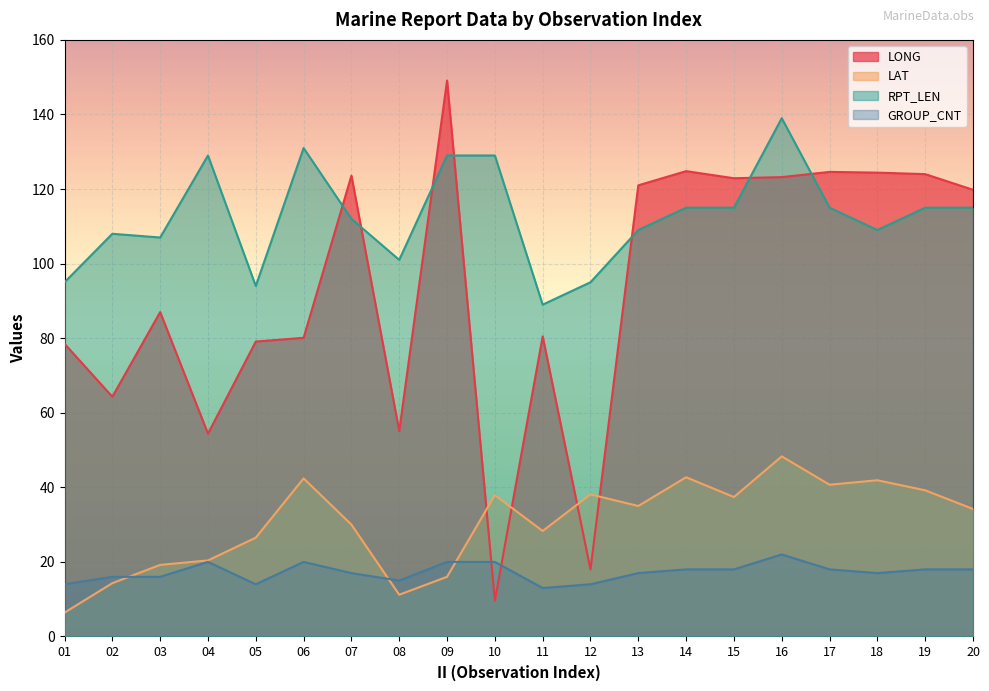

The GROUP_CNT series shows 20.0 at 04. True or false?

True